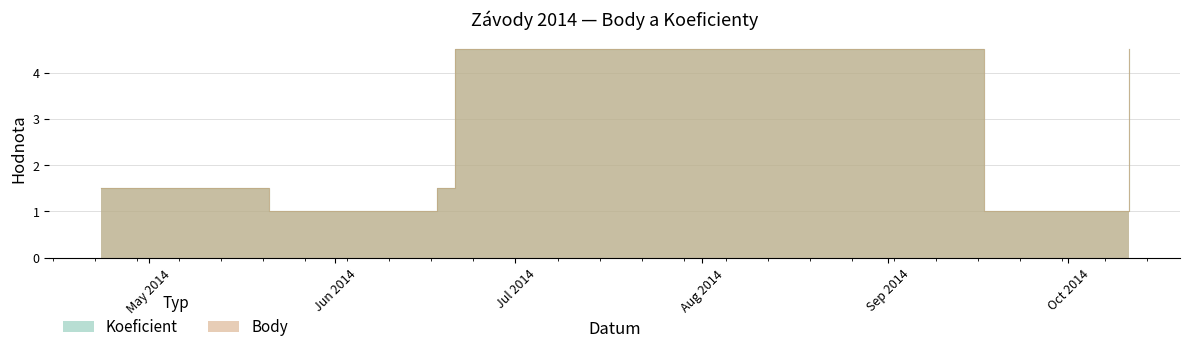

Is it true that Body equals 6.5 at 2014-06-21?

False